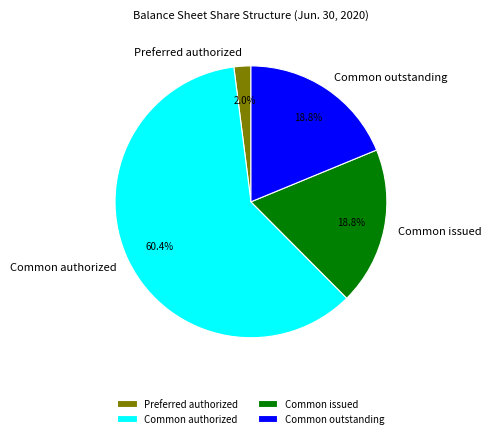

How many slices are in this pie chart?

4